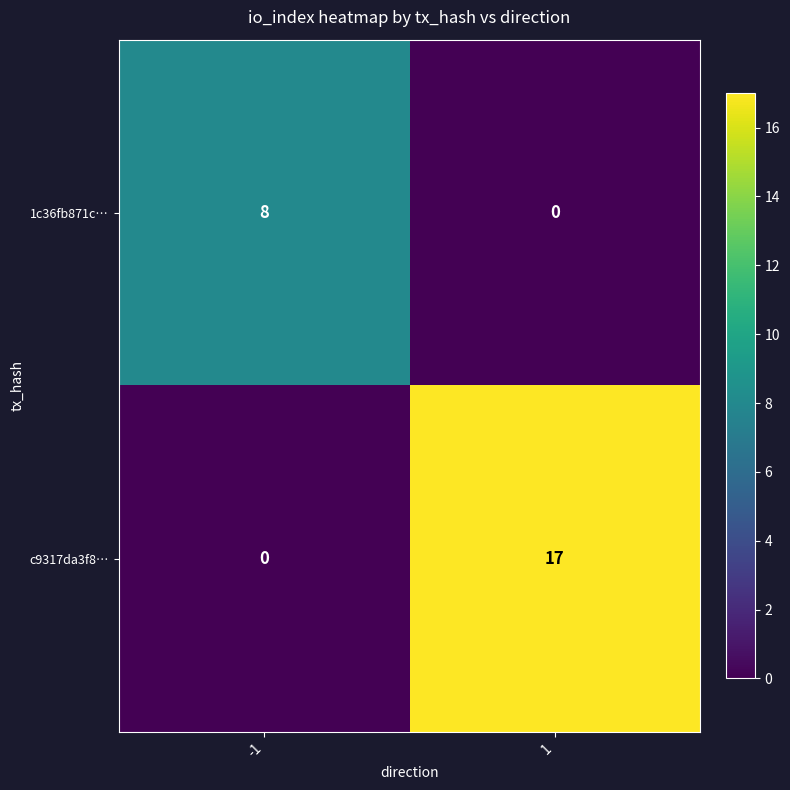

What is the difference between the 1c36fb871c… values at -1 and 1?

8